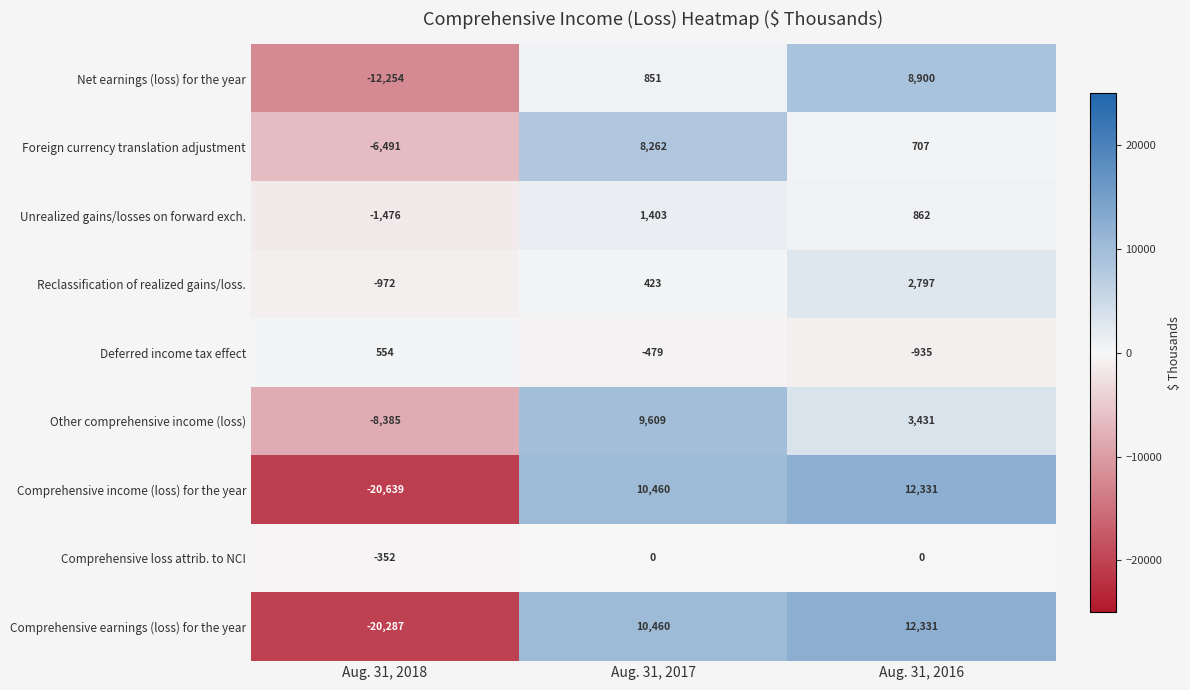

True or false: Foreign currency translation adjustment has a value of 707 at Aug. 31, 2016.

True